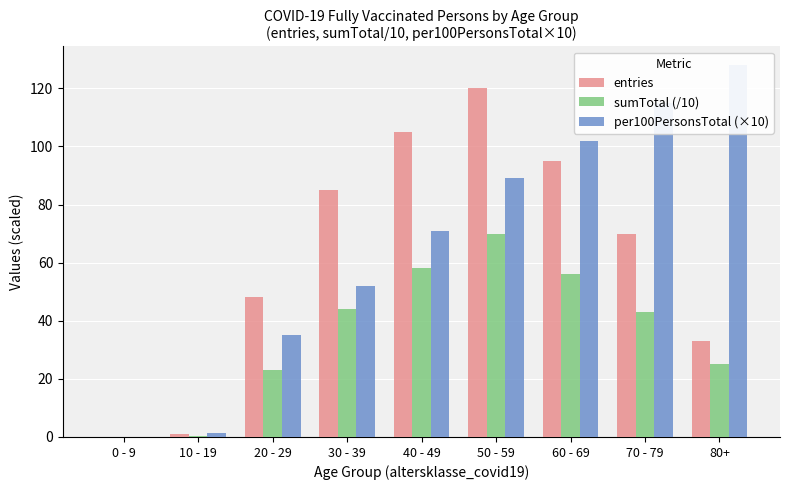

List the series in order of their peak value, highest first.

per100PersonsTotal (×10), entries, sumTotal (/10)